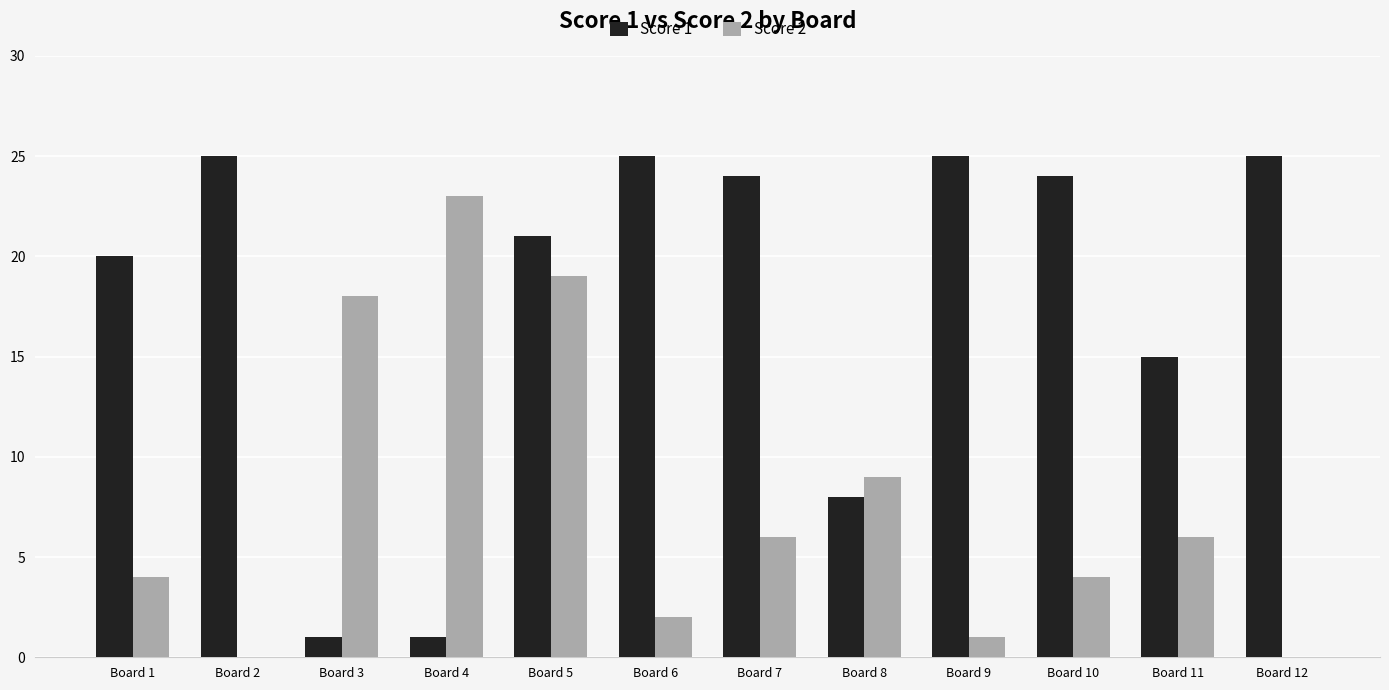

At which category is the sum across all series the highest?

Board 5